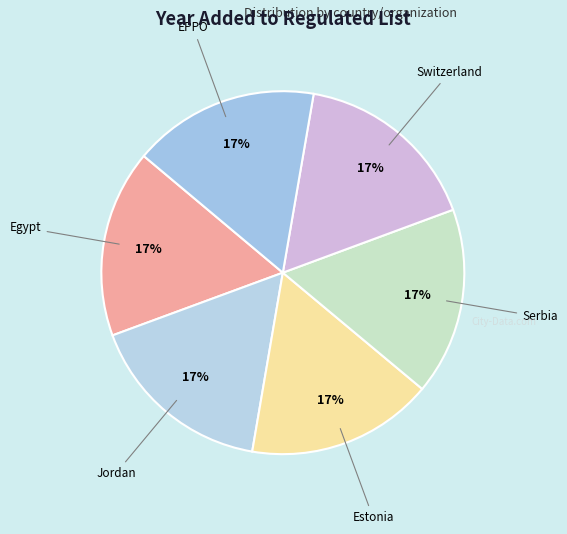

Approximately how many times larger is the value at Egypt compared to Jordan?

1.0